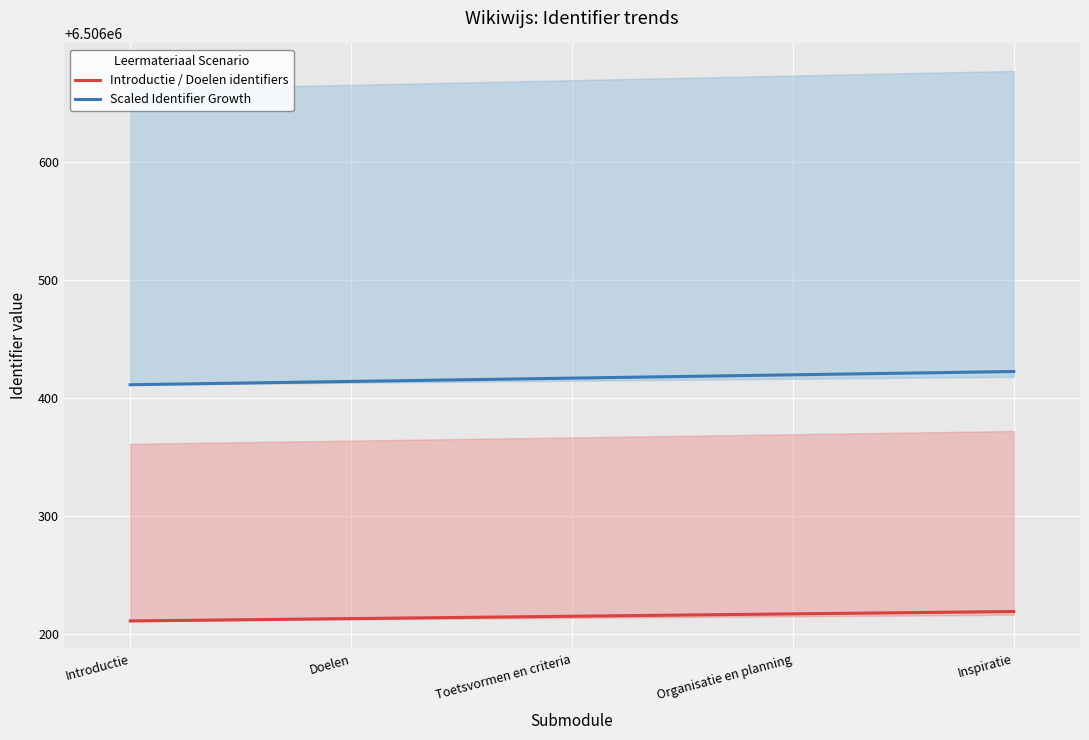

True or false: Introductie / Doelen identifiers and Scaled Identifier Growth intersect in this chart.

False